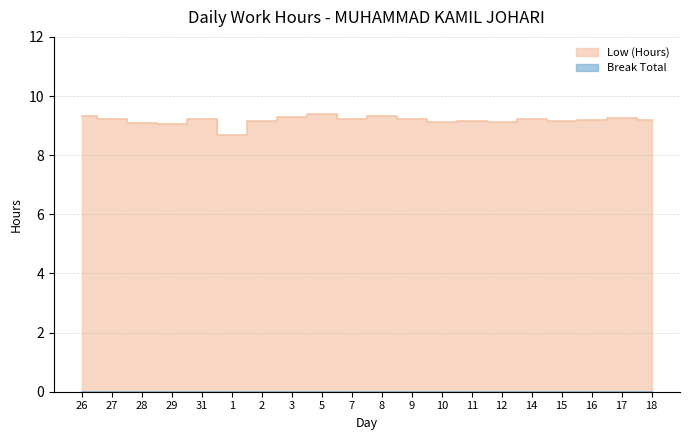

What is the smallest value displayed?

8.7